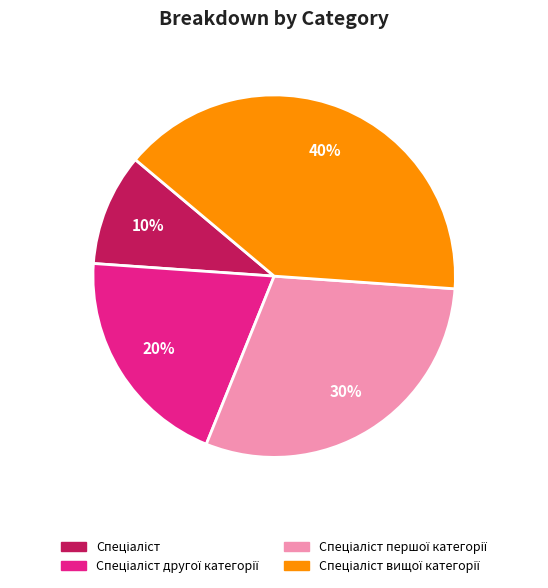

To the nearest percent, what is the difference between the largest and smallest slice percentages?

30%